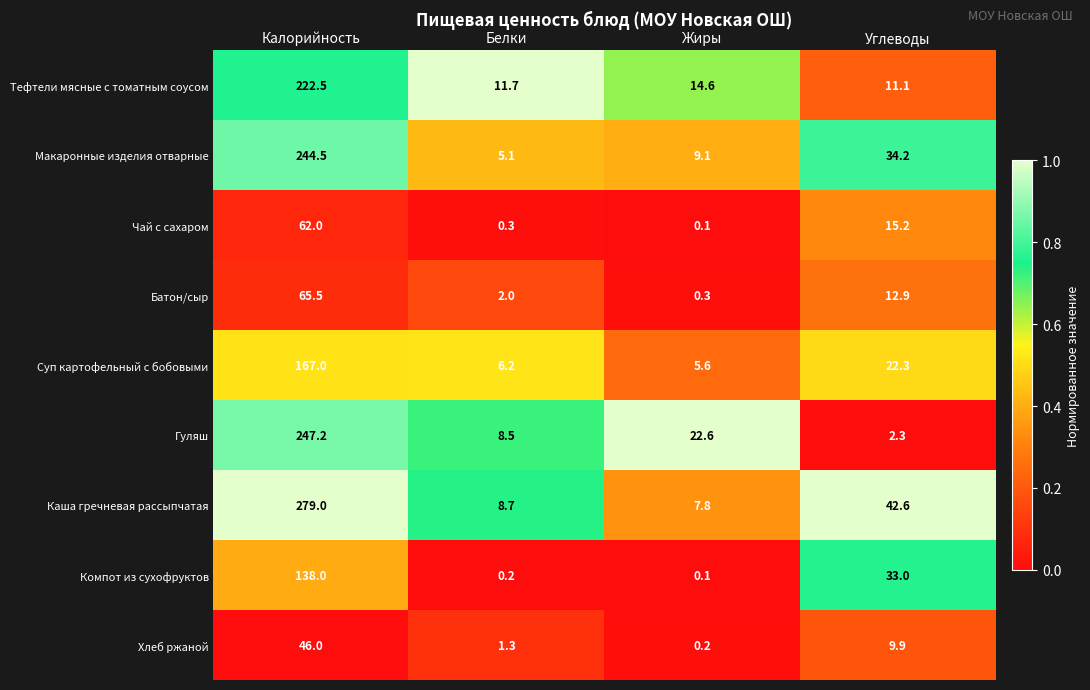

At how many categories does at least one series exceed 0?

4